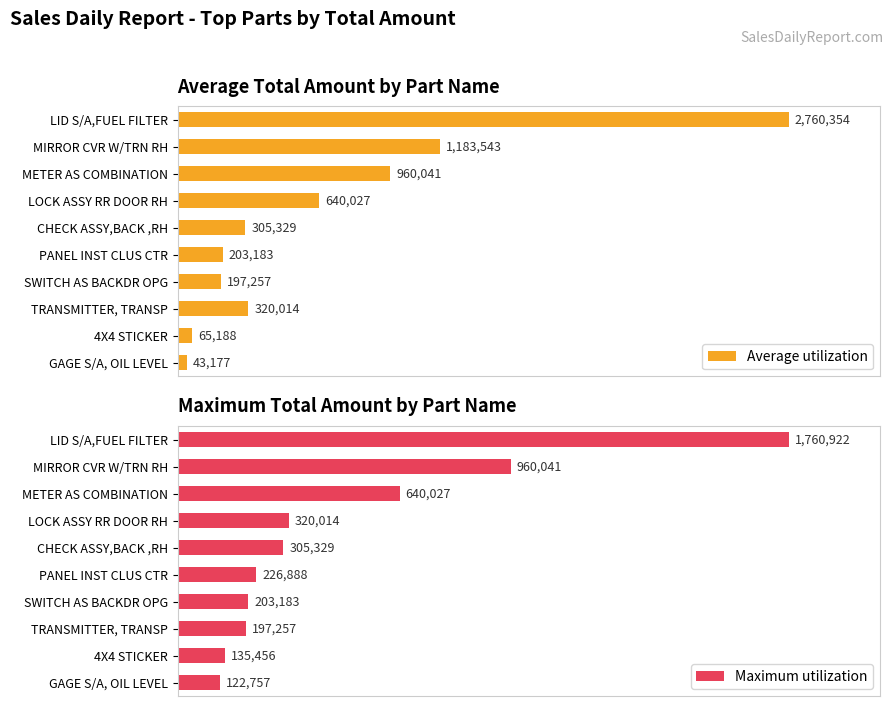

Is it true that Maximum utilization equals 320014.1 at LOCK ASSY RR DOOR RH?

True